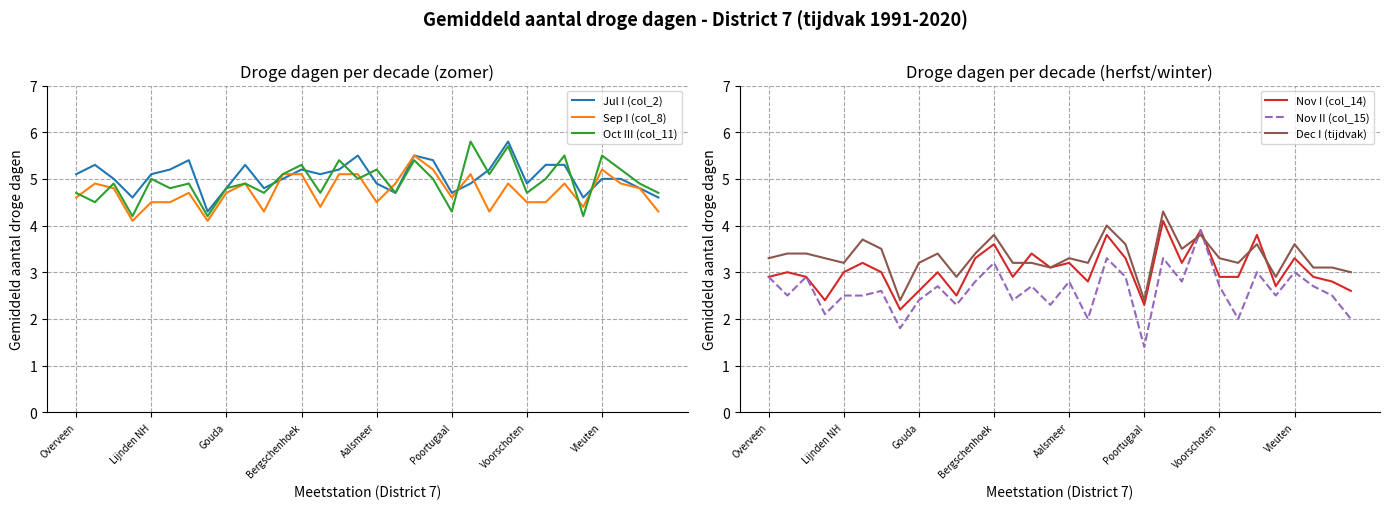

How many lines are shown in the chart?

6